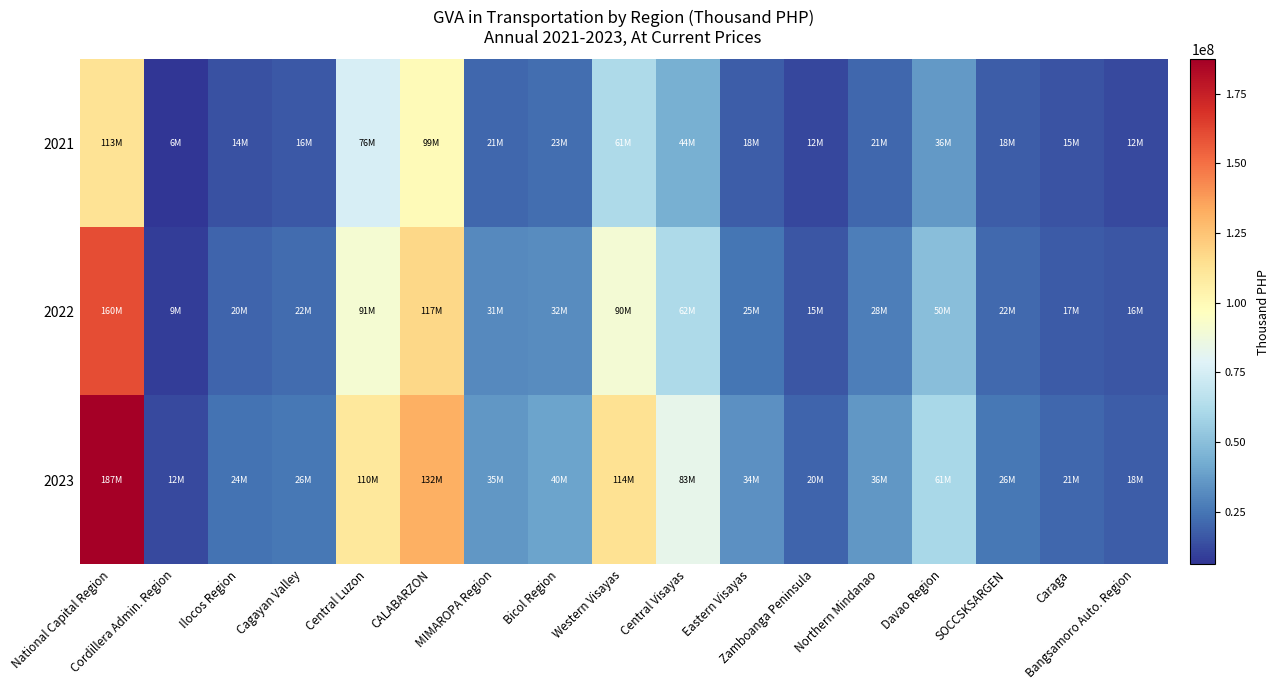

At CALABARZON, list the series in order from smallest to largest.

2021, 2022, 2023